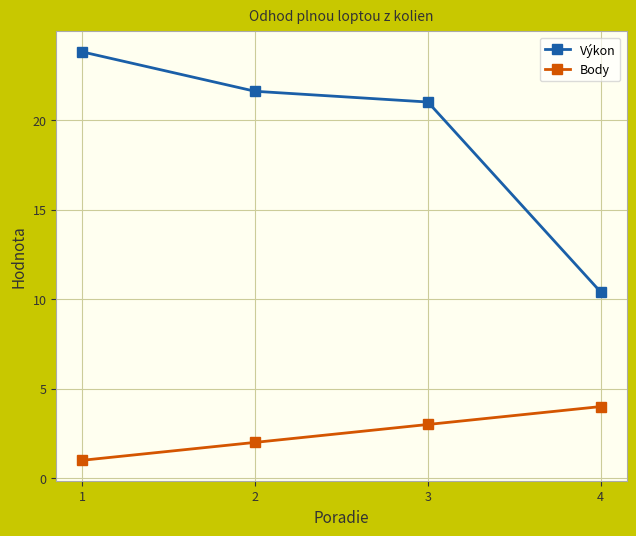

What are all the series names shown in the legend?

Výkon, Body